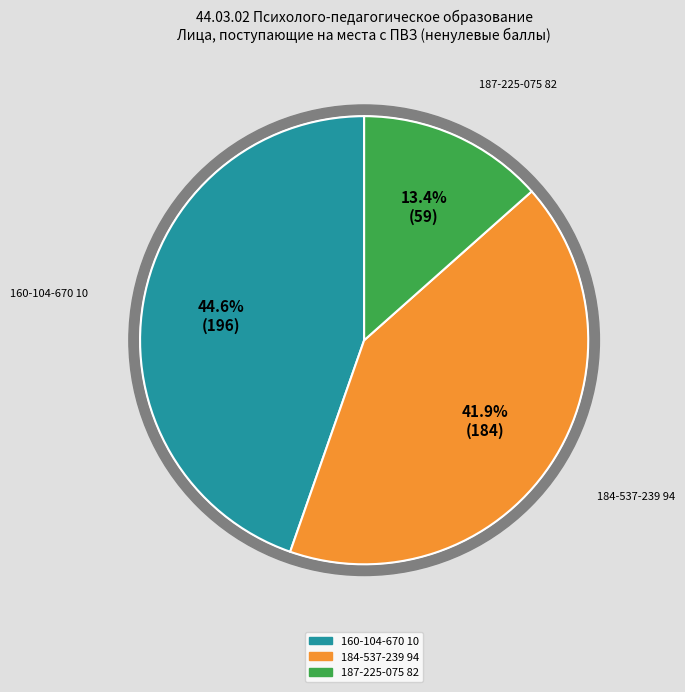

What percentage is NOT represented by 160-104-670 10?

55.4%